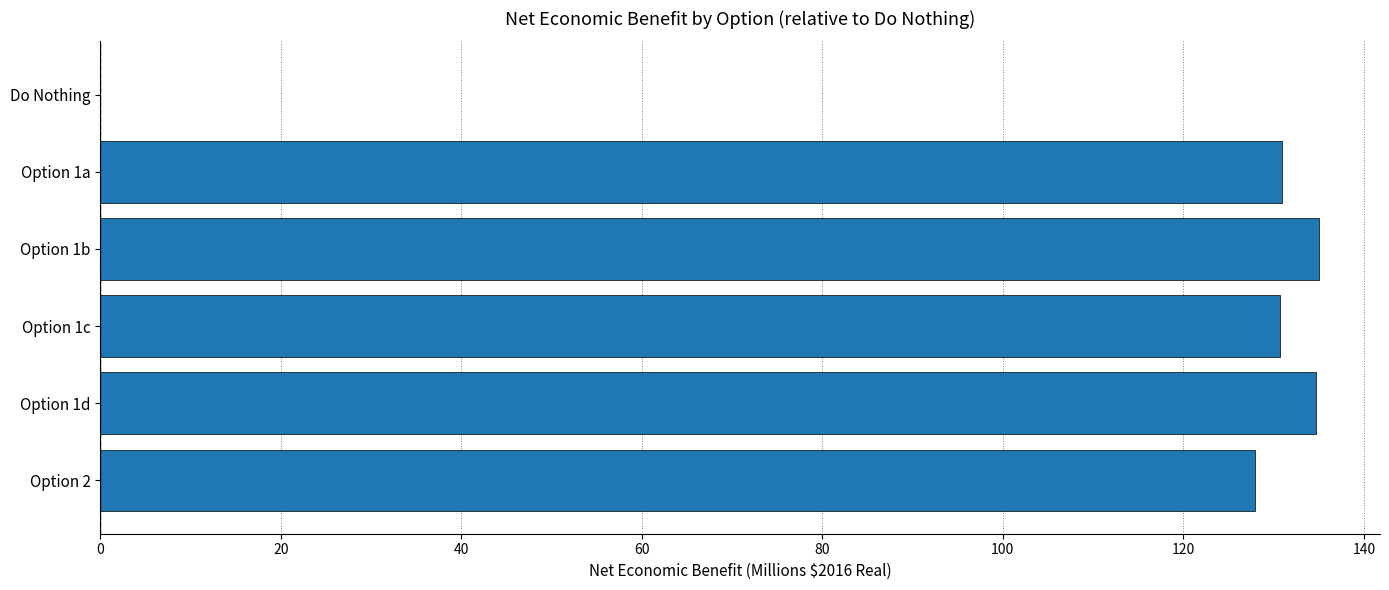

What is the ratio of the value at Option 1d to the value at Option 1c?

1.0